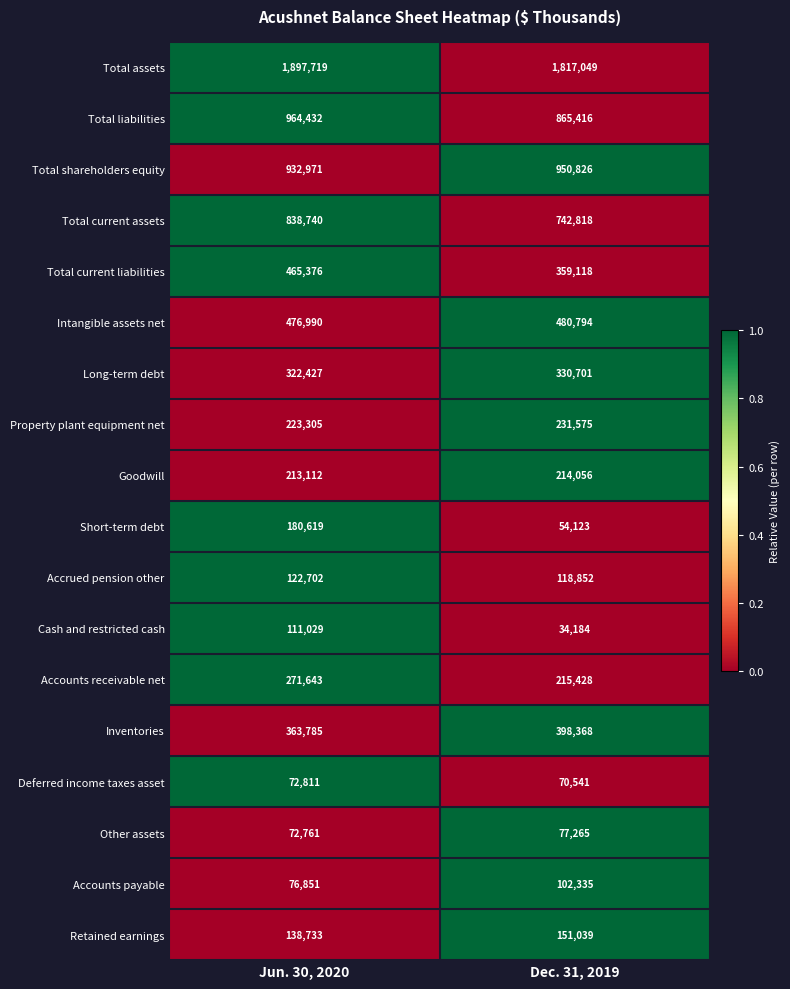

At which category is the sum across all series the highest?

Jun. 30, 2020